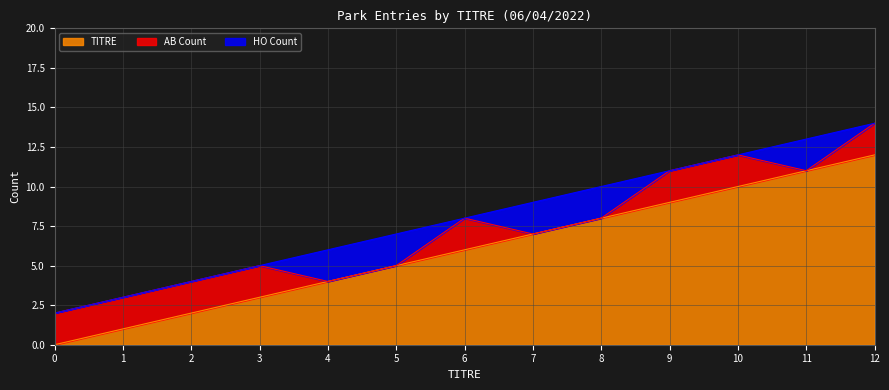

True or false: TITRE and AB Count cross at least once.

False